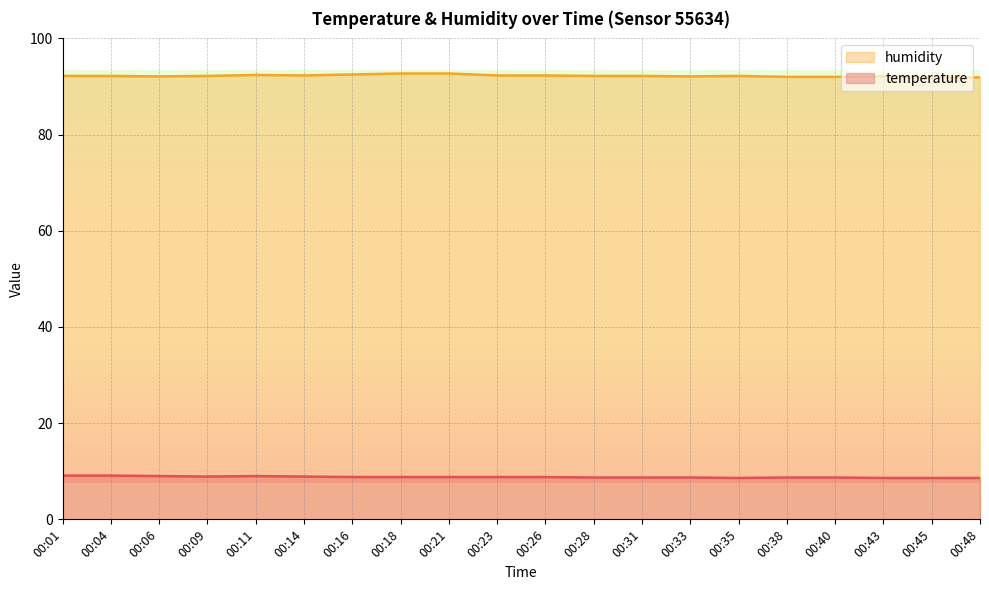

Rank the categories by humidity value from highest to lowest.

00:18, 00:21, 00:16, 00:11, 00:14, 00:23, 00:26, 00:01, 00:04, 00:09, 00:28, 00:31, 00:35, 00:06, 00:33, 00:43, 00:38, 00:40, 00:48, 00:45